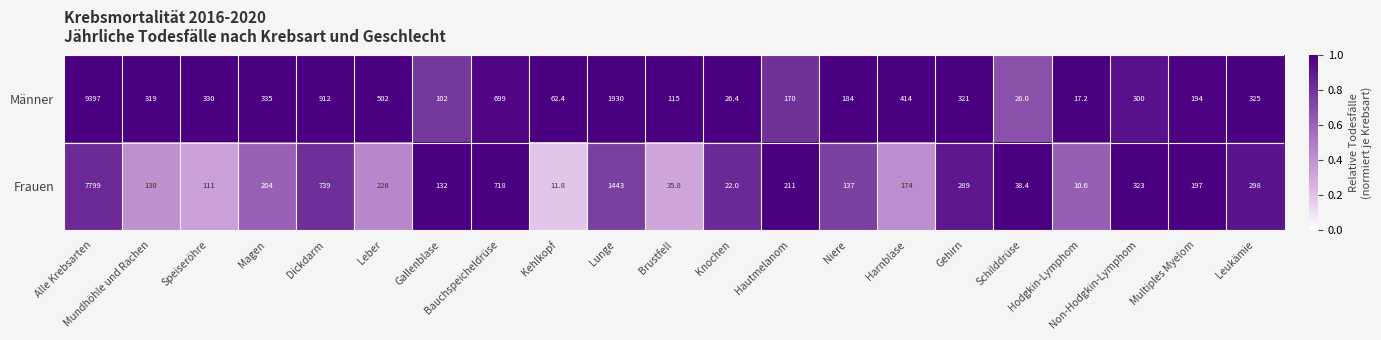

How many categories are shown in the chart?

21